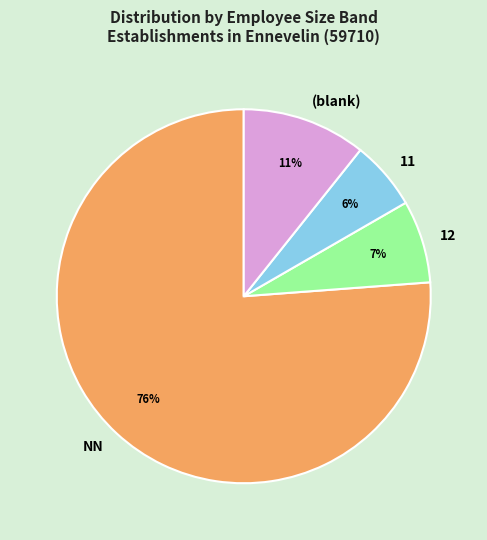

Which slice is the smallest?

11